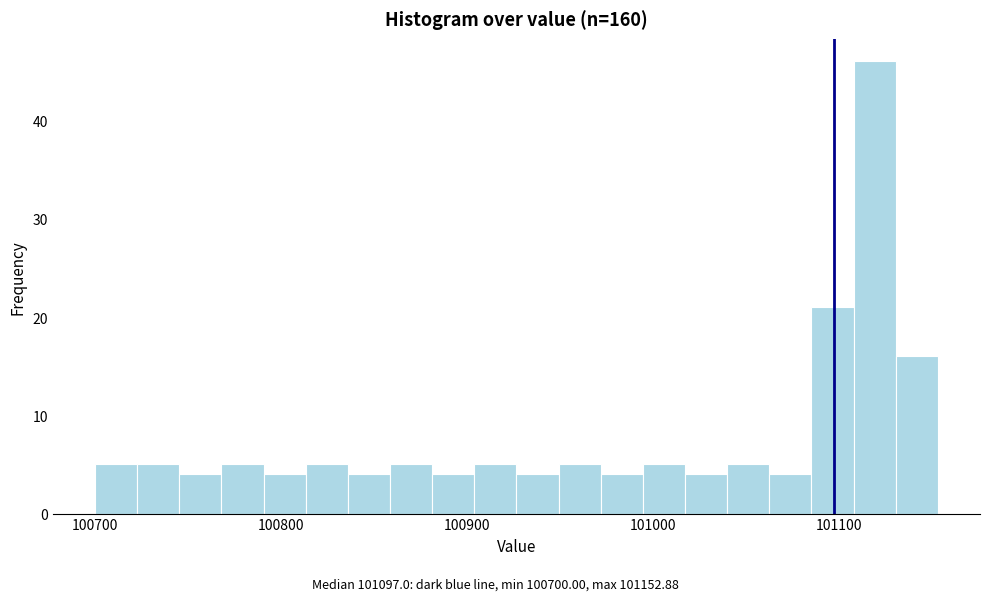

Around what value on the x-axis is the tallest bar? Give the approximate position of its centre, as read against the axis.

101120